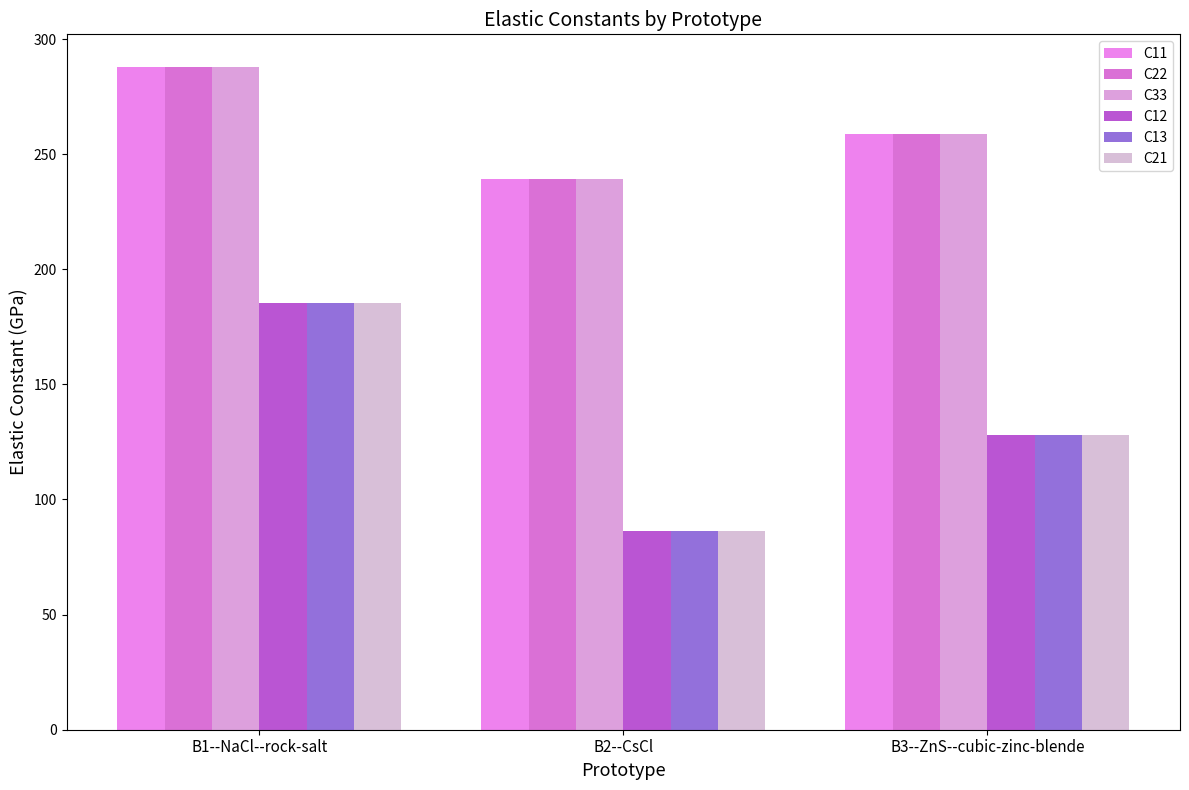

At how many categories does at least one series exceed 242?

2